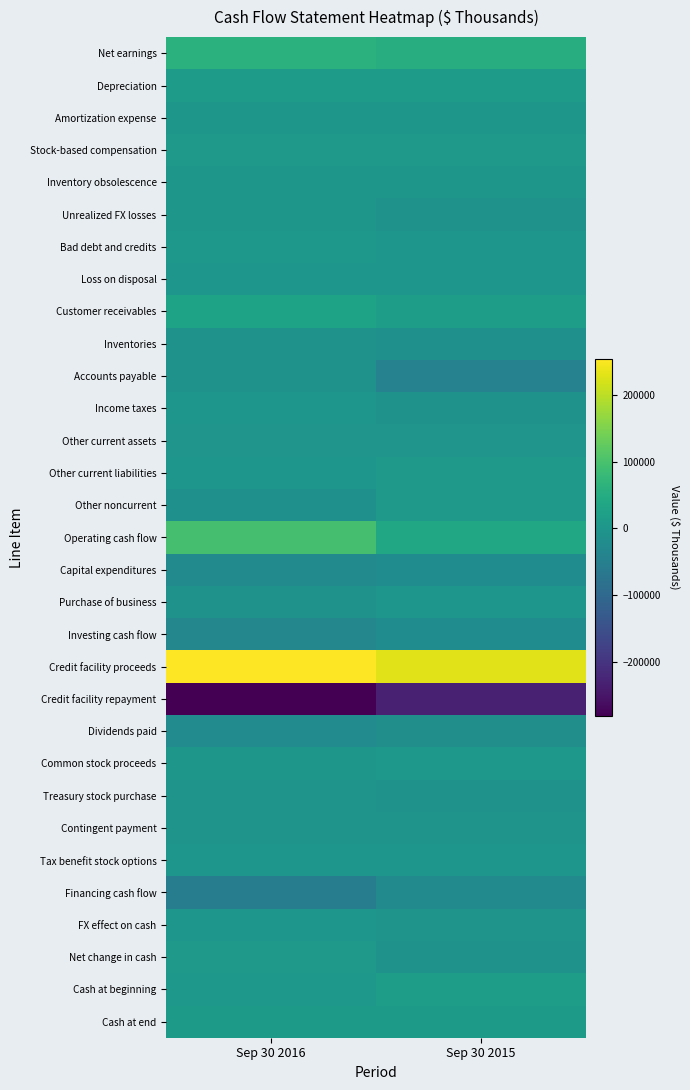

At Sep 30 2015, list the series in order from smallest to largest.

Credit facility repayment, Accounts payable, Financing cash flow, Capital expenditures, Investing cash flow, Dividends paid, Inventories, Net change in cash, Treasury stock purchase, Unrealized FX losses, Income taxes, Contingent payment, FX effect on cash, Other current assets, Purchase of business, Loss on disposal, Bad debt and credits, Tax benefit stock options, Inventory obsolescence, Amortization expense, Common stock proceeds, Other noncurrent, Stock-based compensation, Other current liabilities, Cash at end, Depreciation, Cash at beginning, Customer receivables, Operating cash flow, Net earnings, Credit facility proceeds